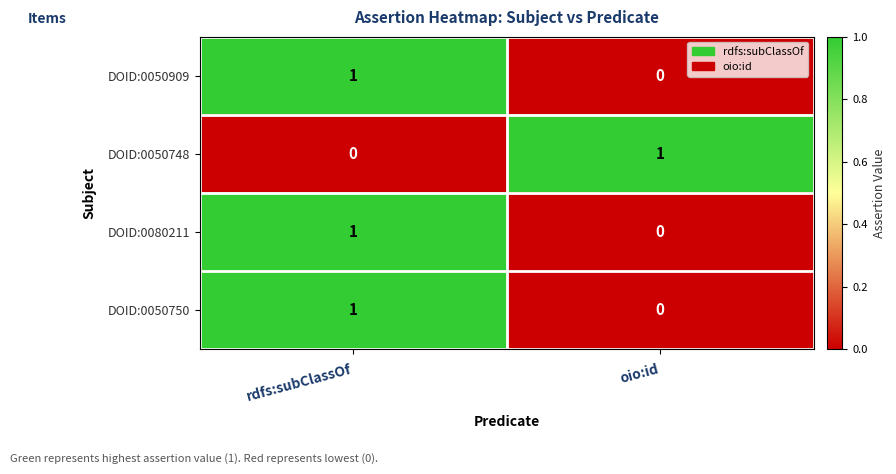

List the labels in order of DOID:0050748 value, smallest first.

rdfs:subClassOf, oio:id